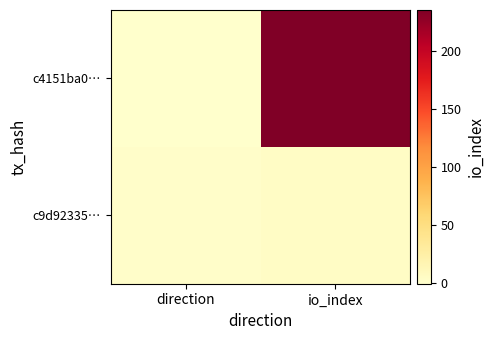

Which series has the widest spread of values?

c4151ba0…